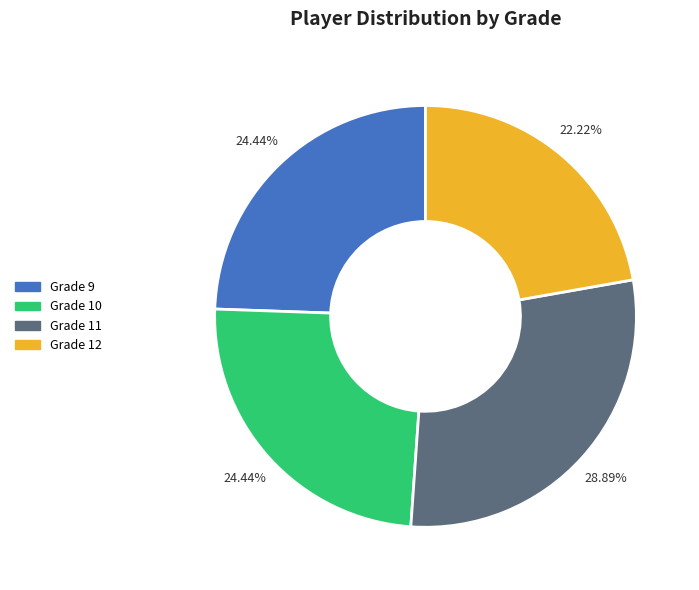

How many segments does this pie chart have?

4